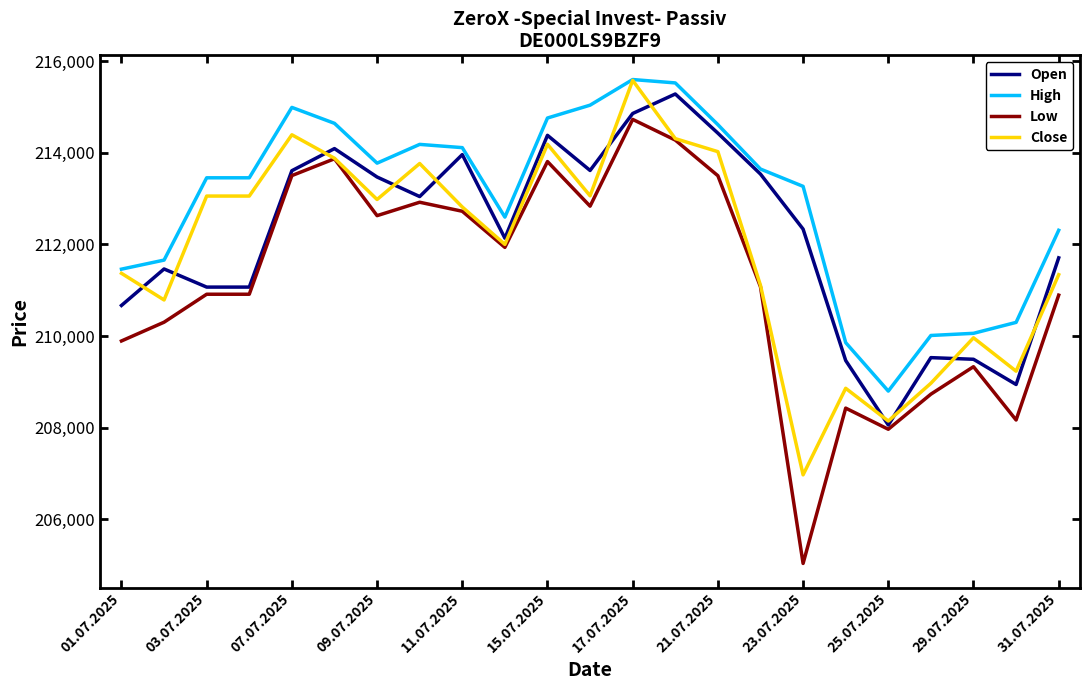

List the series in order of their overall mean, lowest first.

Low, Close, Open, High